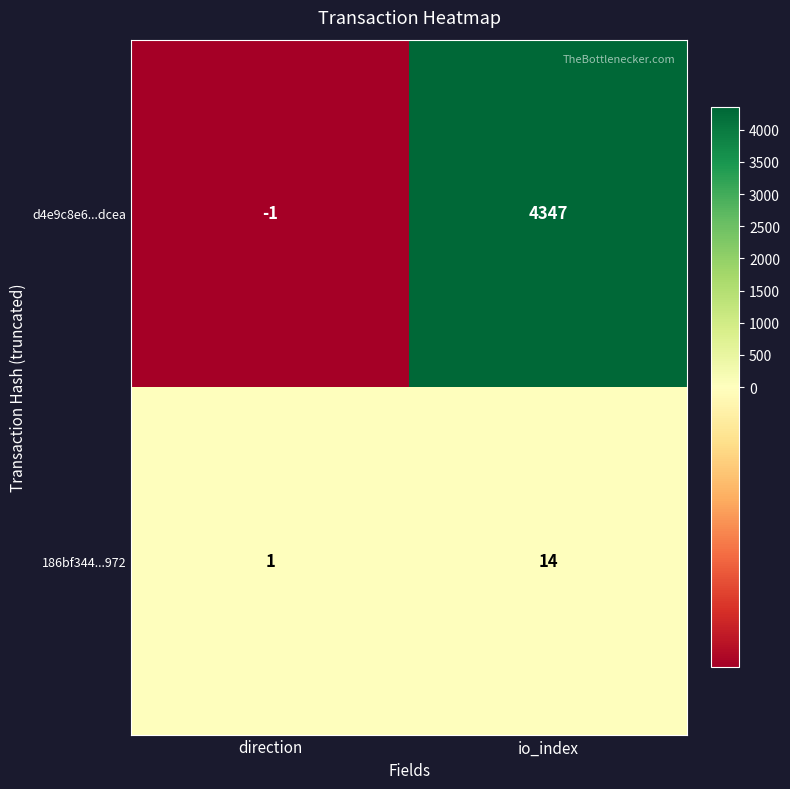

Count the number of categories in the chart.

2